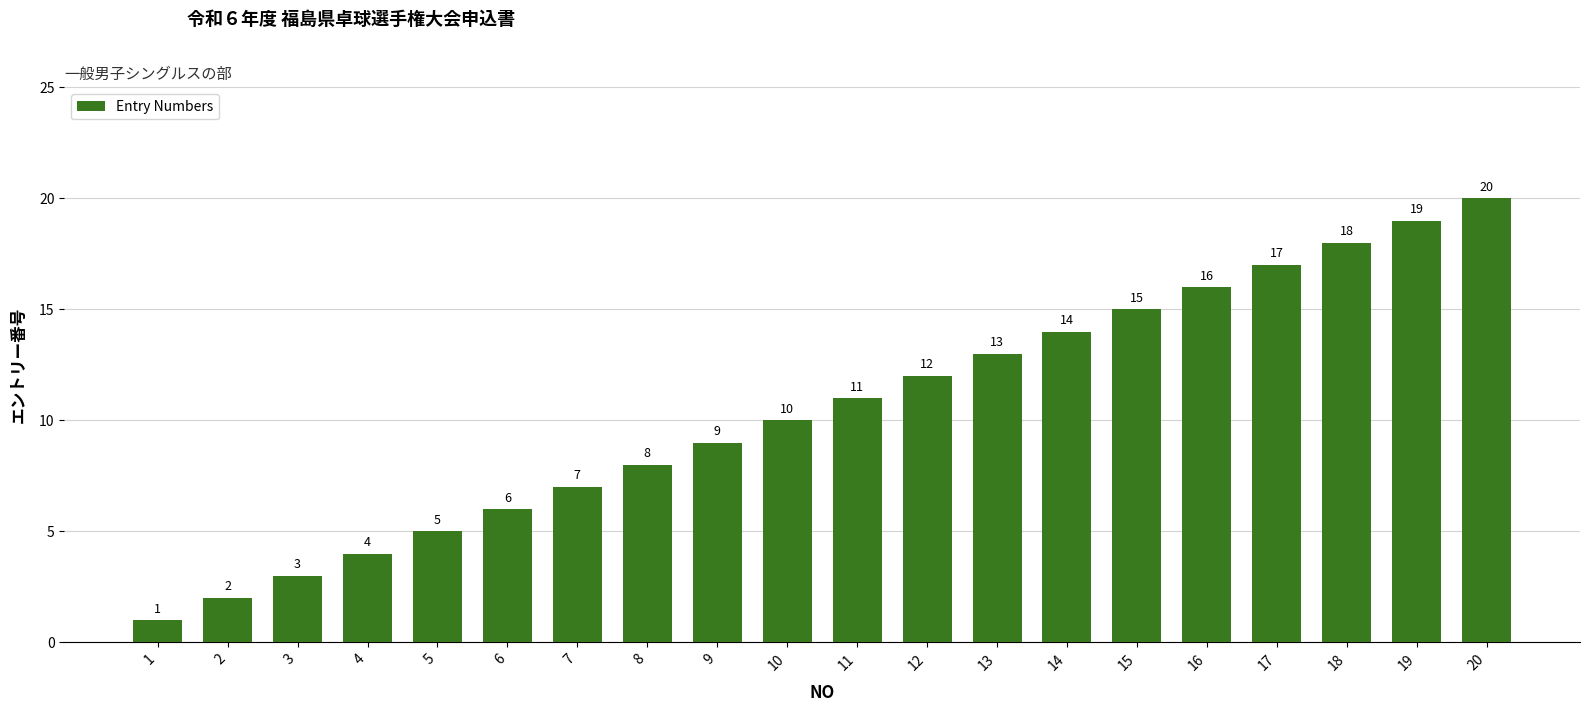

Count the number of categories in the chart.

20